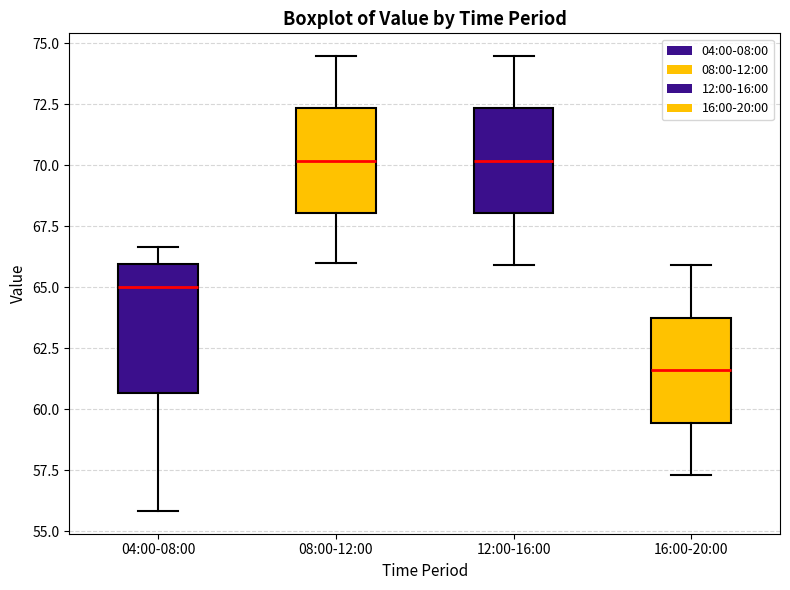

Reading left to right, read every box against the y-axis: the position of its median line, the range the box covers, and the ends of its whiskers. The values are not printed on the chart, so give them approximately, as read against the axis.

04:00-08:00: median 65.0, box 60.5 to 66.0, whiskers 56.0 to 66.5
08:00-12:00: median 70.0, box 68.0 to 72.5, whiskers 66.0 to 74.5
12:00-16:00: median 70.0, box 68.0 to 72.5, whiskers 66.0 to 74.5
16:00-20:00: median 61.5, box 59.5 to 64.0, whiskers 57.5 to 66.0